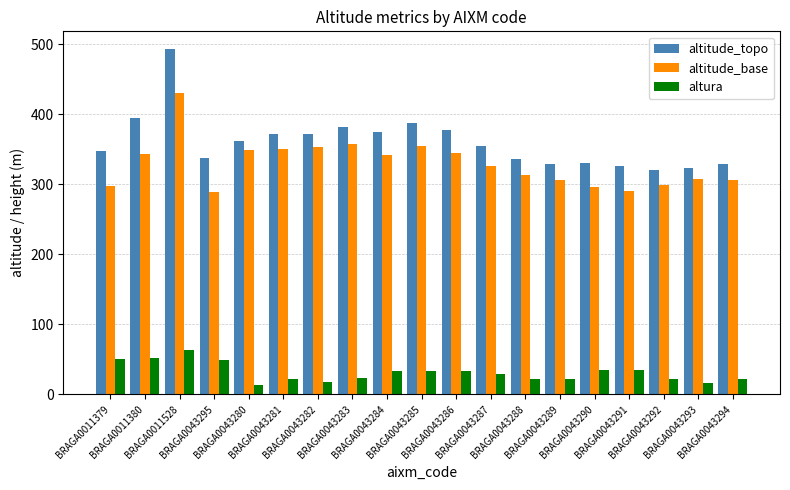

What is the total value across all series at BRAGA0043291?

651.5